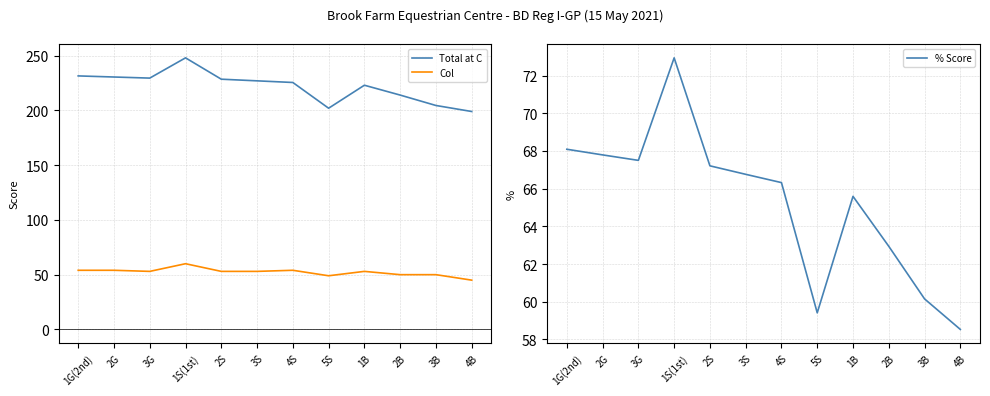

What are all the series names shown in the legend?

Total at C, Col, % Score